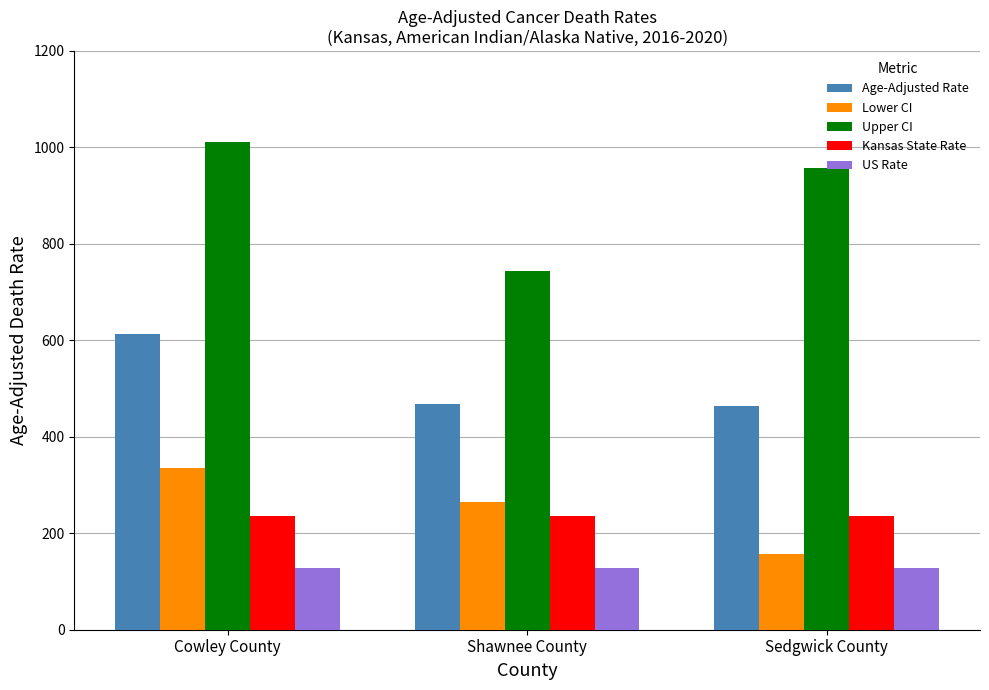

What is the sum of all Kansas State Rate values?

708.6